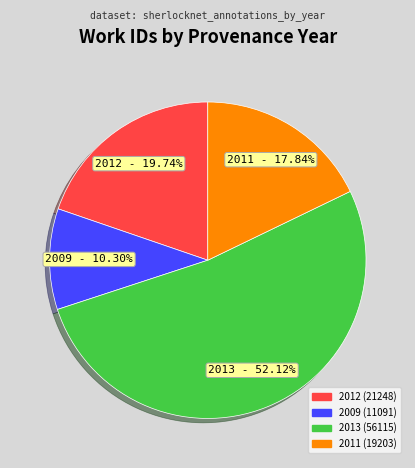

Combined, do 2012 and 2009 account for over 50%?

No